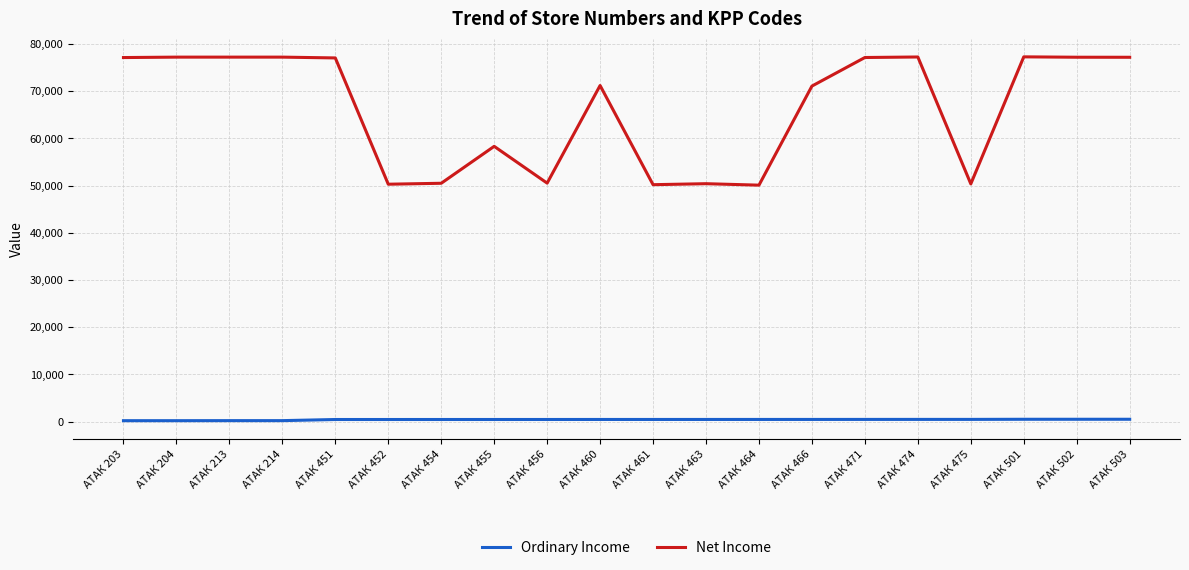

What is the maximum value for Net Income?

77243.2